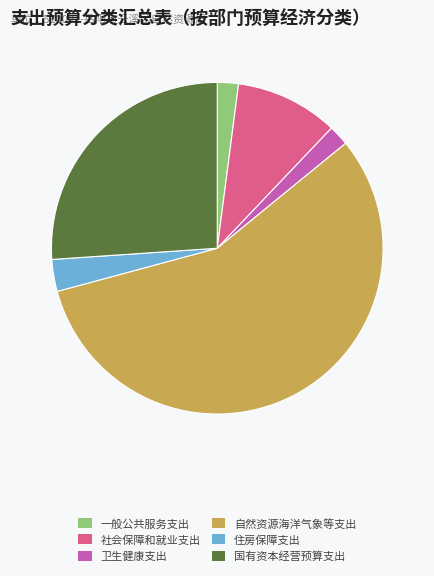

Is it true that 自然资源海洋气象等支出 is 57% of the pie?

True